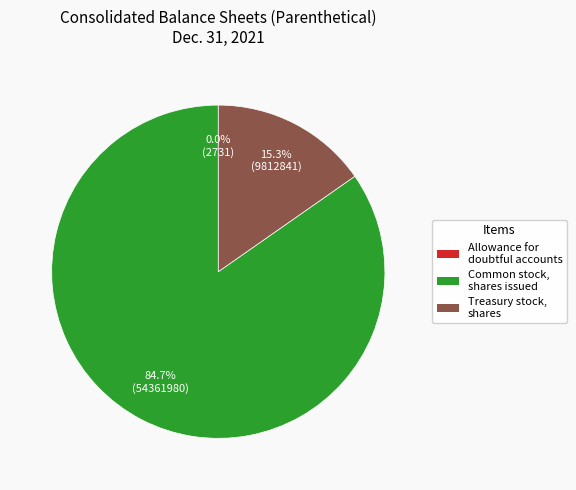

Is there any slice that represents more than half of the pie?

Yes